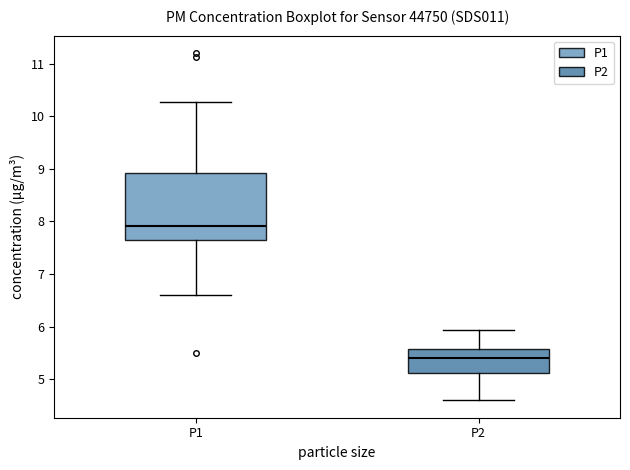

Which box has the highest median line?

P1